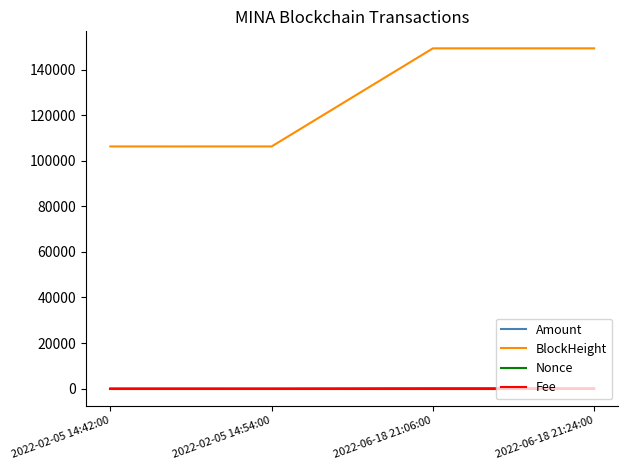

The Nonce series shows 10.0 at 2022-02-05 14:42:00. True or false?

True